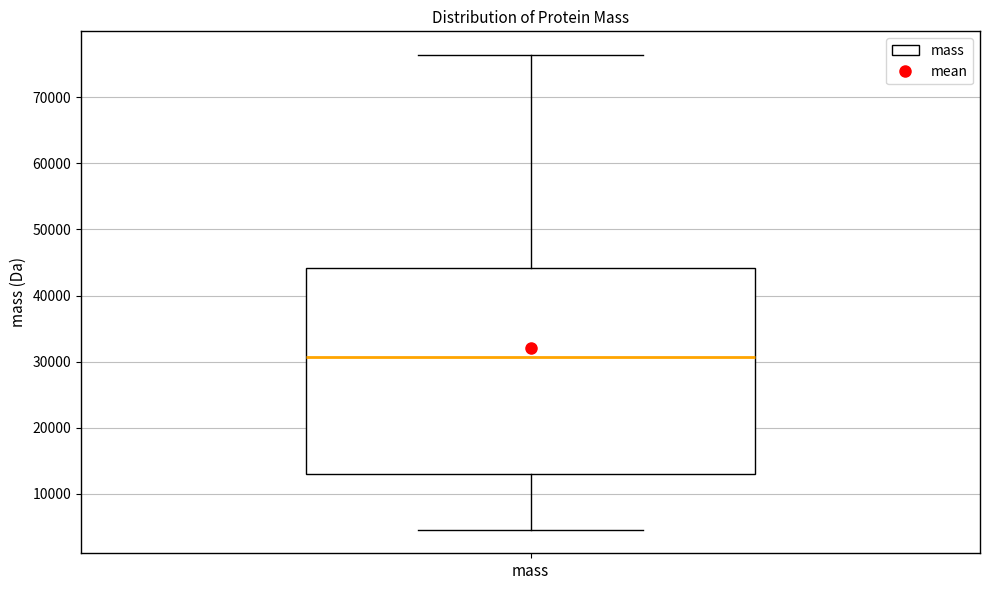

Read this box plot against the y-axis: the position of the median line, the range covered by the box, and the ends of both whiskers. The values are not printed on the chart, so give them approximately, as read against the axis.

median 31000, box 13000 to 44000, whiskers 5000 to 76000